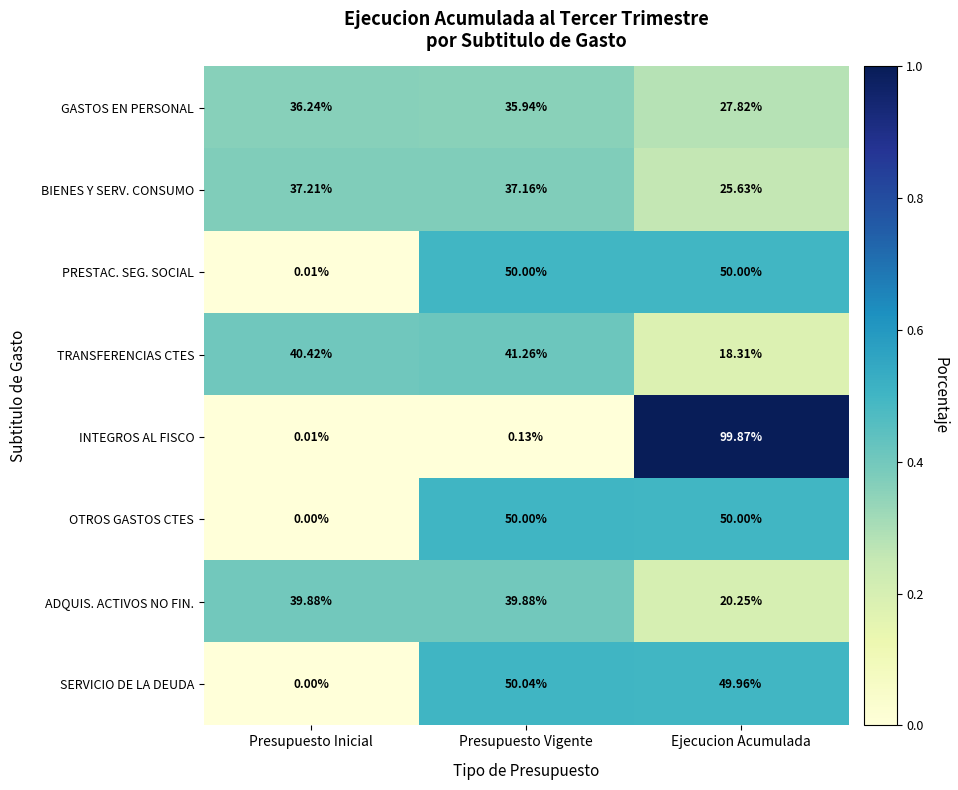

Between Presupuesto Inicial and Ejecucion Acumulada, which series saw the biggest shift?

INTEGROS AL FISCO